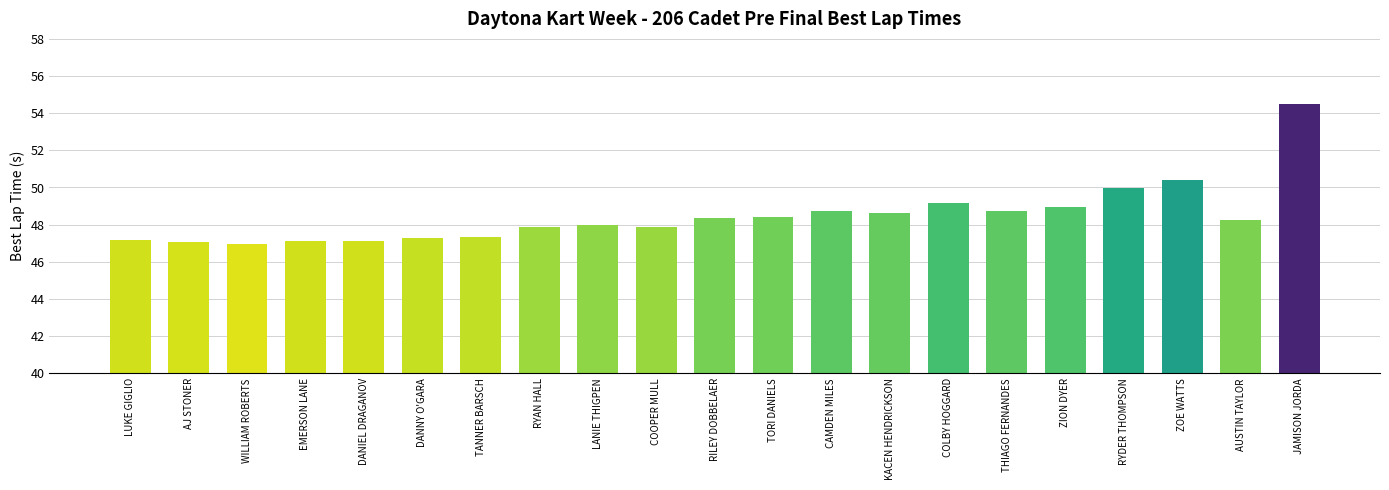

The value at COOPER MULL is 78.1. True or false?

False